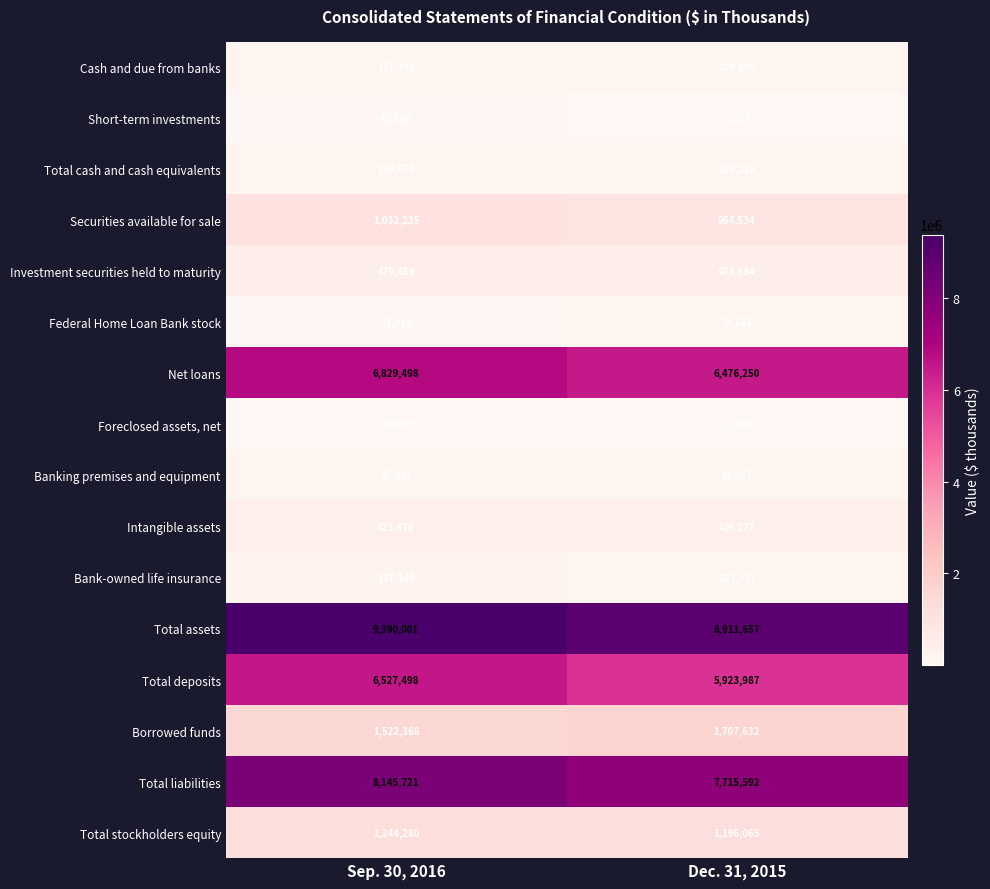

Which series has the largest total across all categories?

Total assets